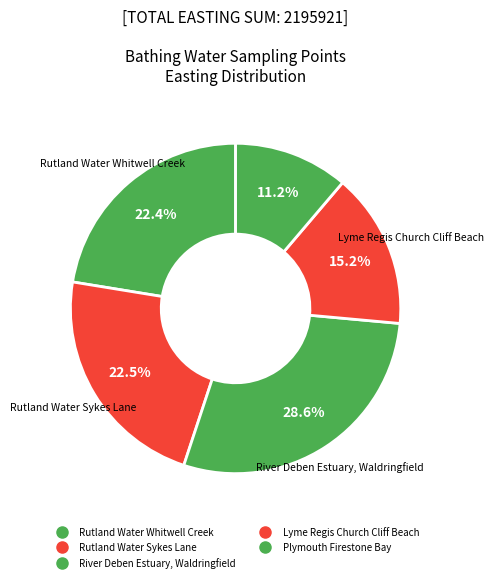

To the nearest percent, what is the difference between the Lyme Regis Church Cliff Beach and Rutland Water Sykes Lane slice percentages?

7%